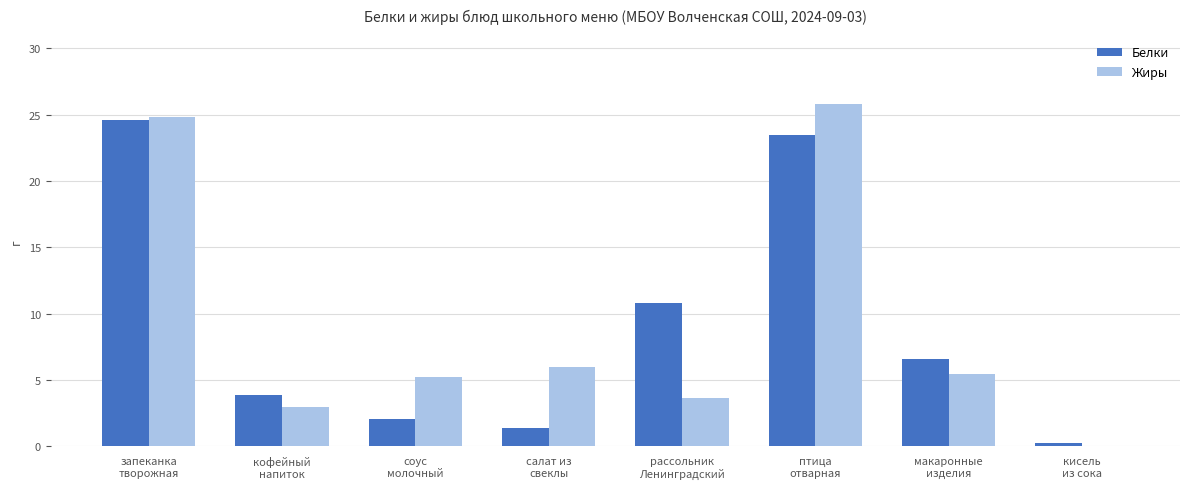

What is the maximum value shown in the chart?

25.8